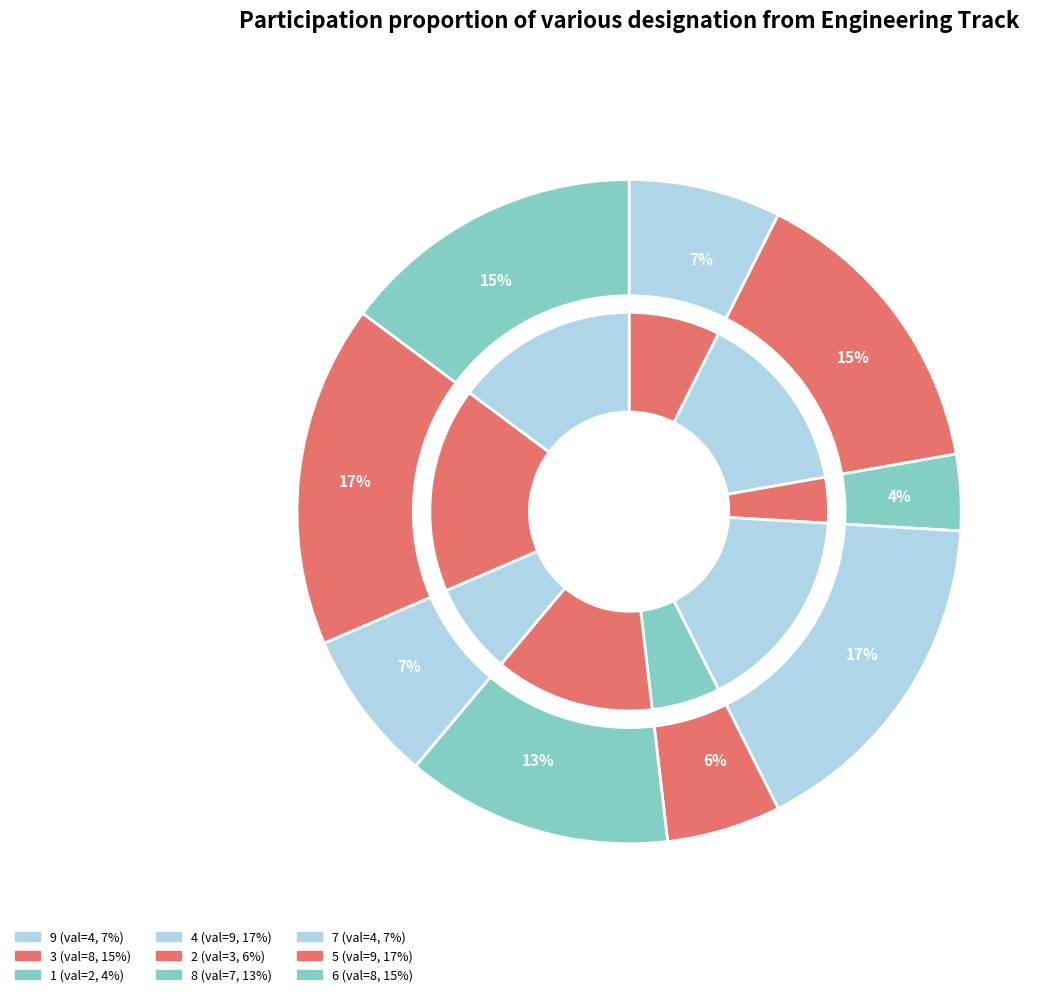

Between 2 and 5, which is larger?

5